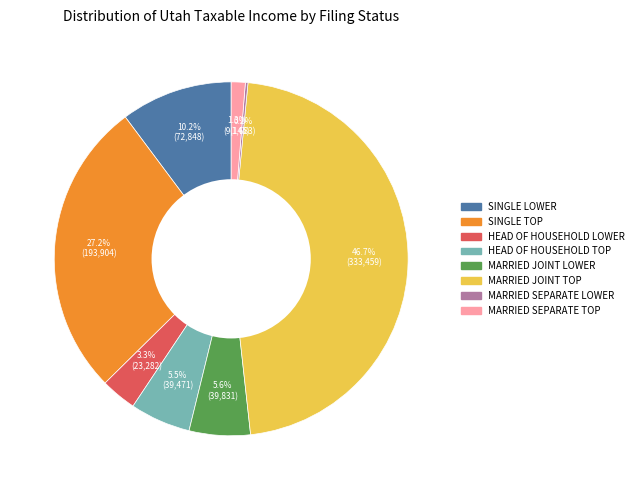

How much of the chart is everything except HEAD OF HOUSEHOLD LOWER?

96.7%